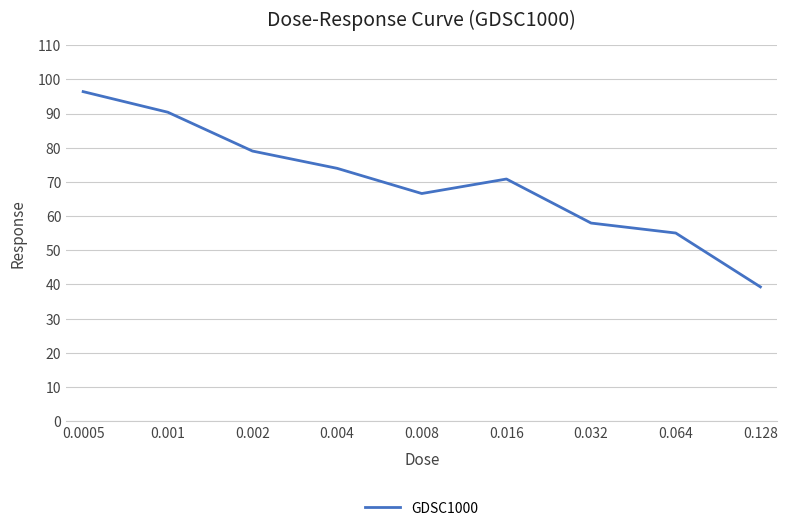

Between 0.0005 and 0.001, which is larger?

0.0005